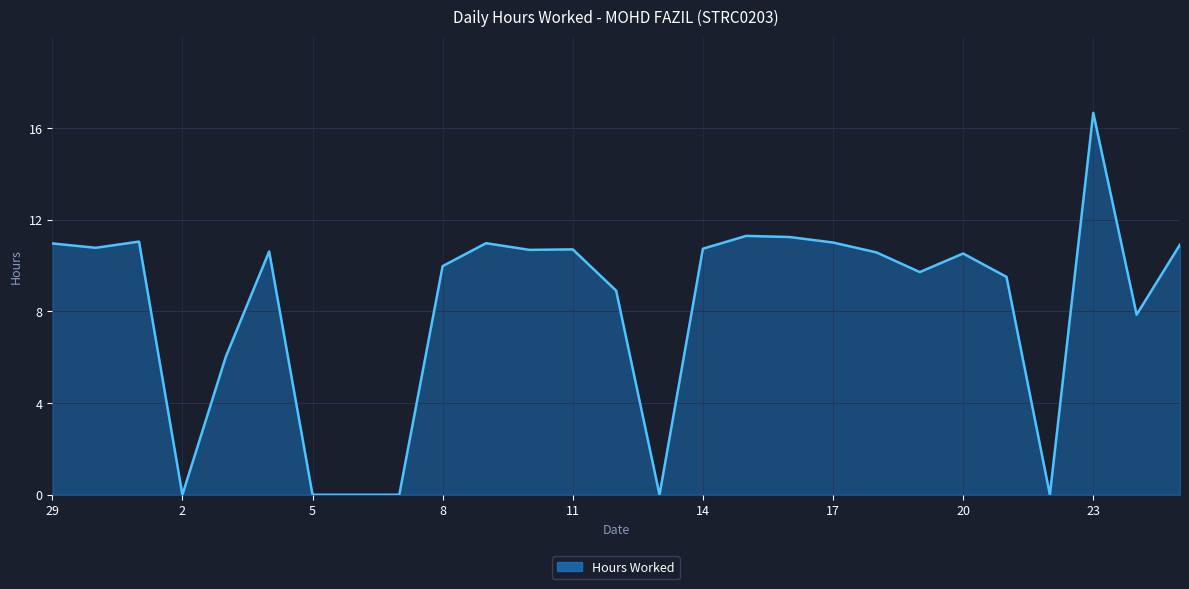

Does the chart display data point markers on the line(s)?

No